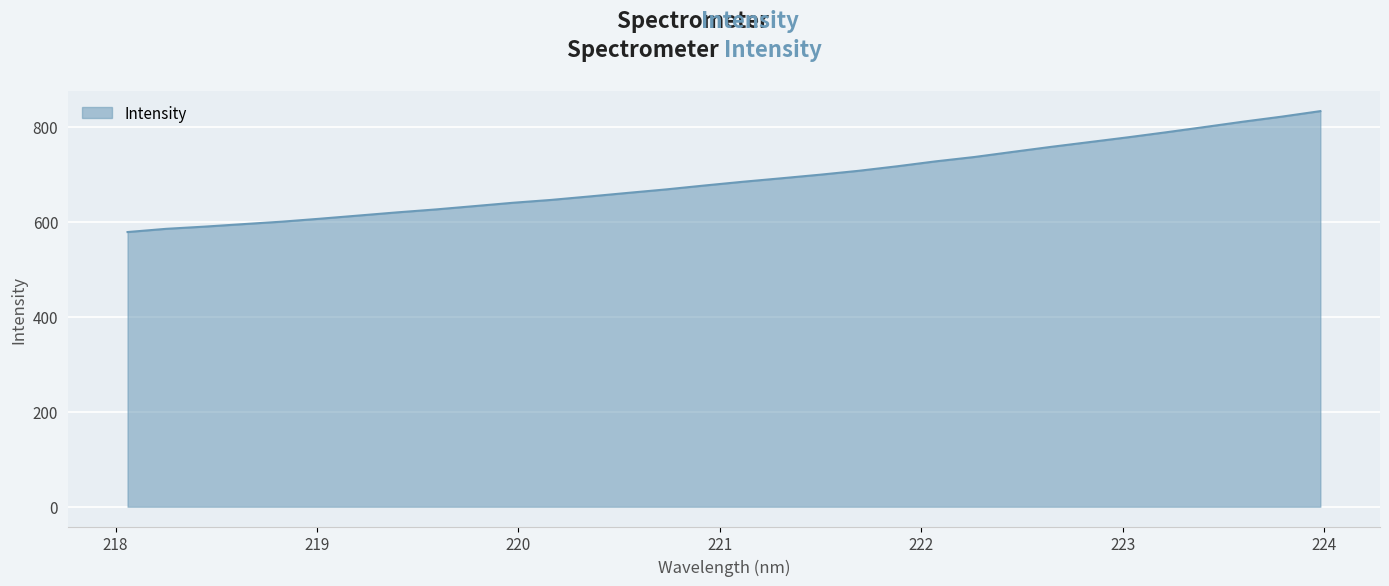

What is the average value?

689.4